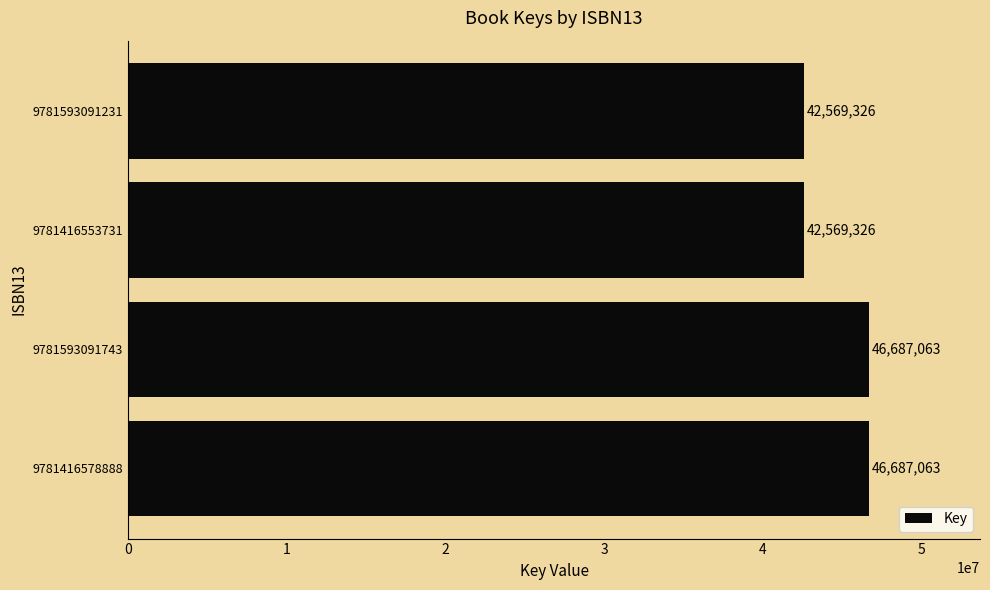

What is the sum of the values at 9781593091743 and 9781416553731?

89256389